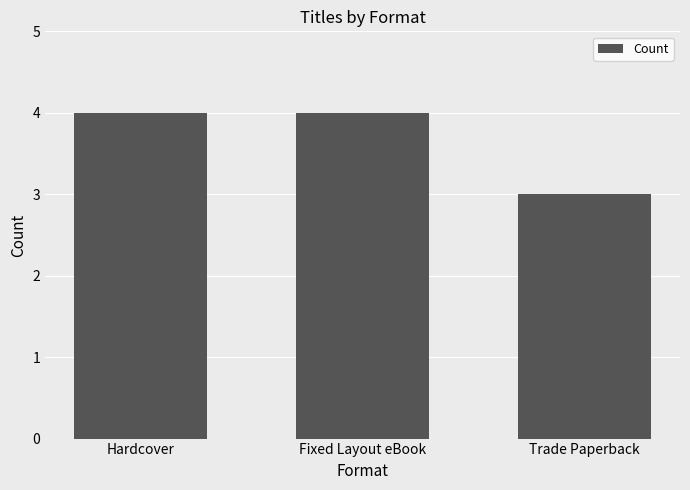

What is the minimum value shown in the chart?

3